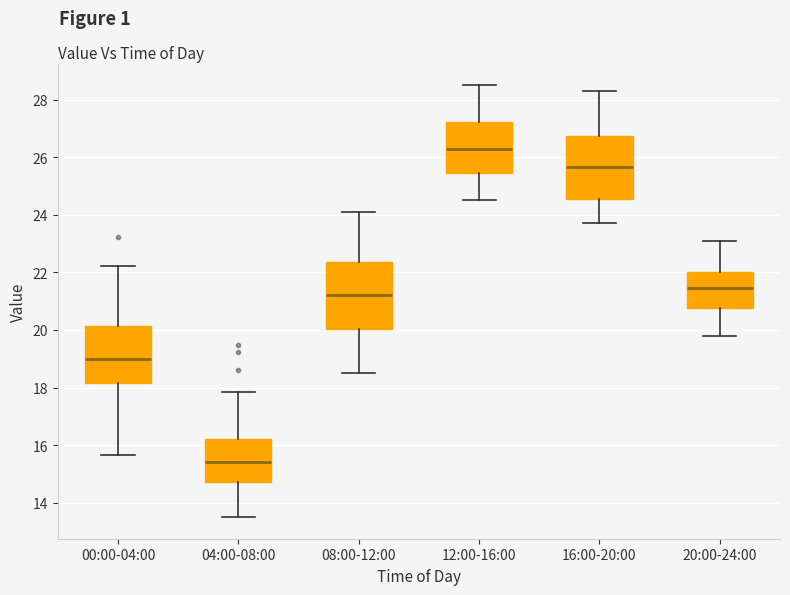

Which box's median line is the highest?

12:00-16:00